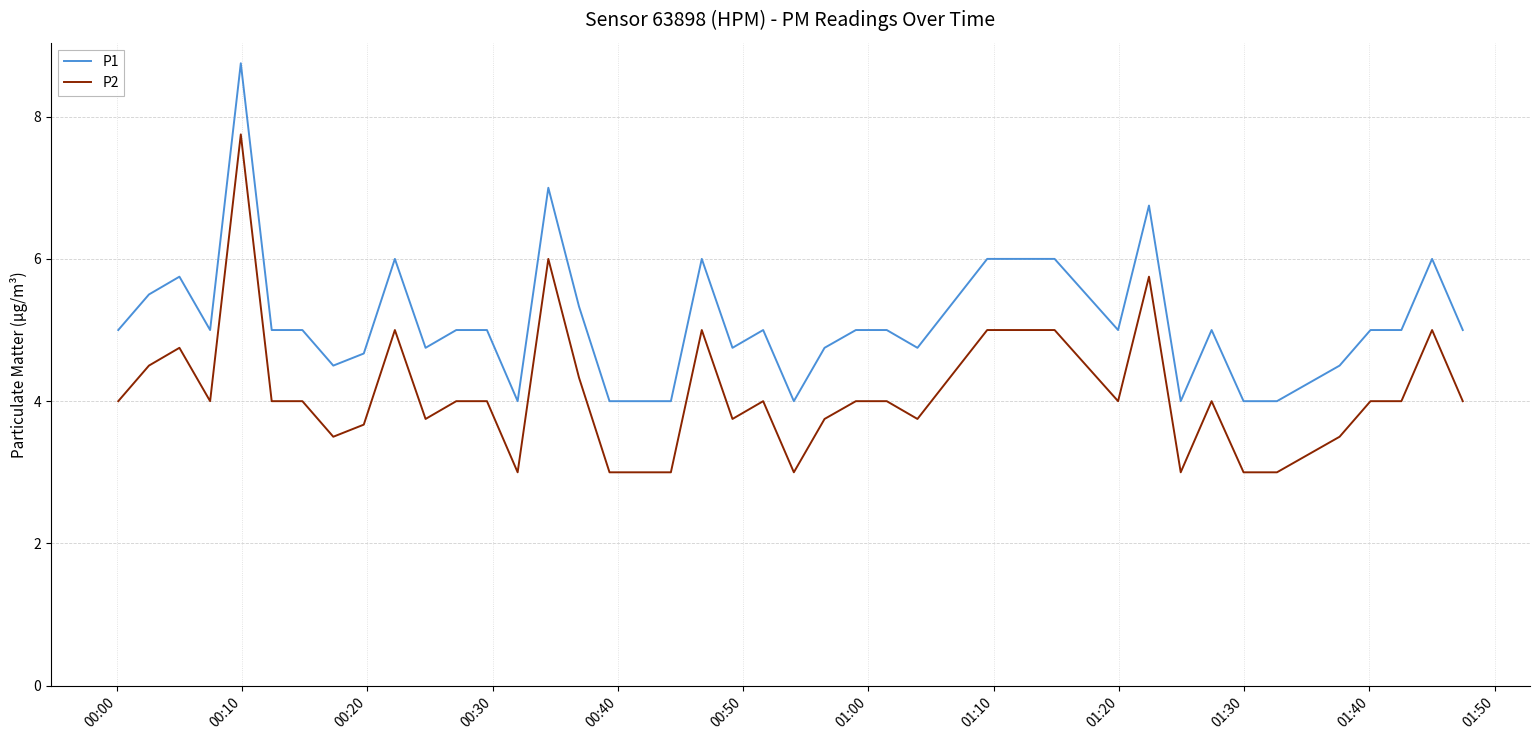

Which series has the largest total across all categories?

P1